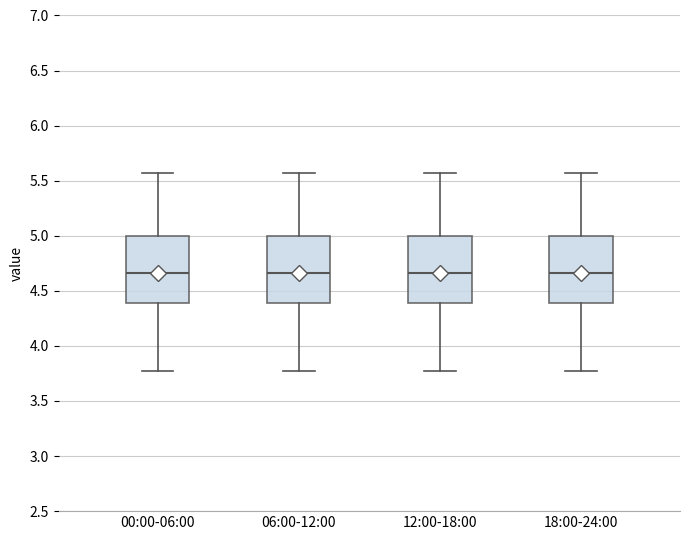

Where does the lower whisker of the box for 06:00-12:00 end on the y-axis? The values are not printed on the chart, so give them approximately, as read against the axis.

3.75